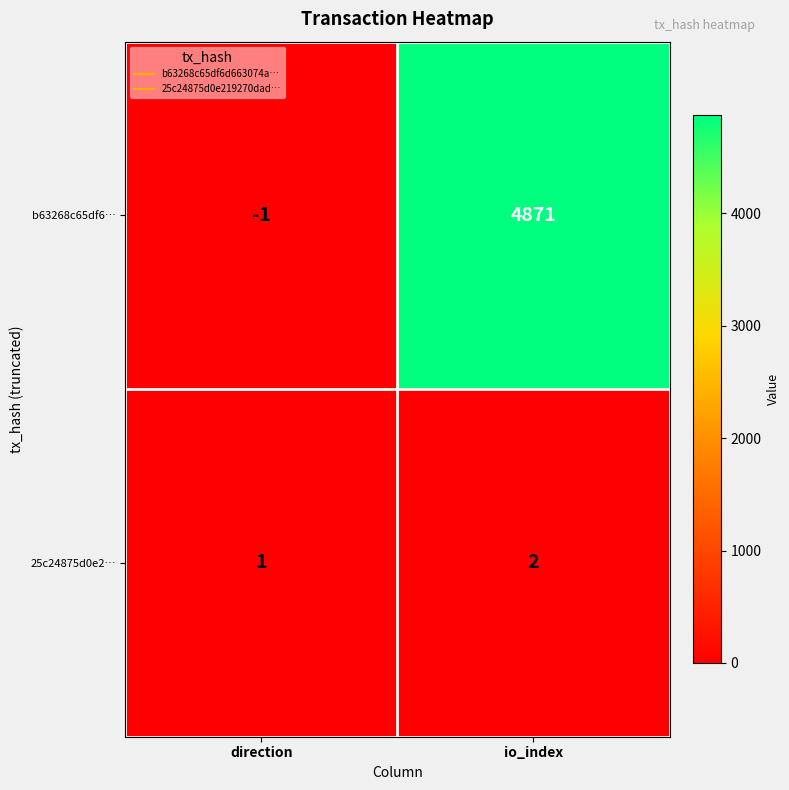

Count the number of data series in this chart.

2